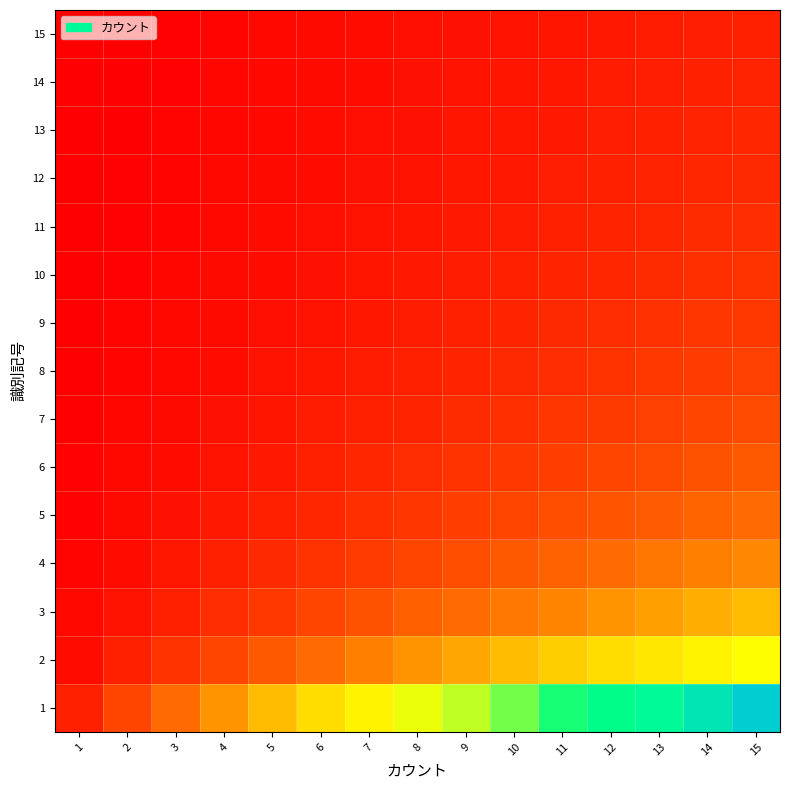

Reading left to right, extract all data points from this chart.

1: 1=1.0	2=2.0	3=3.0	4=4.0	5=5.0	6=6.0	7=7.0	8=8.0	9=9.0	10=10.0	11=11.0	12=12.0	13=13.0	14=14.0	15=15.0
2: 1=0.5	2=1.0	3=1.5	4=2.0	5=2.5	6=3.0	7=3.5	8=4.0	9=4.5	10=5.0	11=5.5	12=6.0	13=6.5	14=7.0	15=7.5
3: 1=0.3	2=0.7	3=1.0	4=1.3	5=1.7	6=2.0	7=2.3	8=2.7	9=3.0	10=3.3	11=3.7	12=4.0	13=4.3	14=4.7	15=5.0
4: 1=0.2	2=0.5	3=0.8	4=1.0	5=1.2	6=1.5	7=1.8	8=2.0	9=2.2	10=2.5	11=2.8	12=3.0	13=3.2	14=3.5	15=3.8
5: 1=0.2	2=0.4	3=0.6	4=0.8	5=1.0	6=1.2	7=1.4	8=1.6	9=1.8	10=2.0	11=2.2	12=2.4	13=2.6	14=2.8	15=3.0
6: 1=0.2	2=0.3	3=0.5	4=0.7	5=0.8	6=1.0	7=1.2	8=1.3	9=1.5	10=1.7	11=1.8	12=2.0	13=2.2	14=2.3	15=2.5
7: 1=0.1	2=0.3	3=0.4	4=0.6	5=0.7	6=0.9	7=1.0	8=1.1	9=1.3	10=1.4	11=1.6	12=1.7	13=1.9	14=2.0	15=2.1
8: 1=0.1	2=0.2	3=0.4	4=0.5	5=0.6	6=0.8	7=0.9	8=1.0	9=1.1	10=1.2	11=1.4	12=1.5	13=1.6	14=1.8	15=1.9
9: 1=0.1	2=0.2	3=0.3	4=0.4	5=0.6	6=0.7	7=0.8	8=0.9	9=1.0	10=1.1	11=1.2	12=1.3	13=1.4	14=1.6	15=1.7
10: 1=0.1	2=0.2	3=0.3	4=0.4	5=0.5	6=0.6	7=0.7	8=0.8	9=0.9	10=1.0	11=1.1	12=1.2	13=1.3	14=1.4	15=1.5
11: 1=0.1	2=0.2	3=0.3	4=0.4	5=0.5	6=0.5	7=0.6	8=0.7	9=0.8	10=0.9	11=1.0	12=1.1	13=1.2	14=1.3	15=1.4
12: 1=0.1	2=0.2	3=0.2	4=0.3	5=0.4	6=0.5	7=0.6	8=0.7	9=0.8	10=0.8	11=0.9	12=1.0	13=1.1	14=1.2	15=1.2
13: 1=0.1	2=0.2	3=0.2	4=0.3	5=0.4	6=0.5	7=0.5	8=0.6	9=0.7	10=0.8	11=0.8	12=0.9	13=1.0	14=1.1	15=1.2
14: 1=0.1	2=0.1	3=0.2	4=0.3	5=0.4	6=0.4	7=0.5	8=0.6	9=0.6	10=0.7	11=0.8	12=0.9	13=0.9	14=1.0	15=1.1
15: 1=0.1	2=0.1	3=0.2	4=0.3	5=0.3	6=0.4	7=0.5	8=0.5	9=0.6	10=0.7	11=0.7	12=0.8	13=0.9	14=0.9	15=1.0